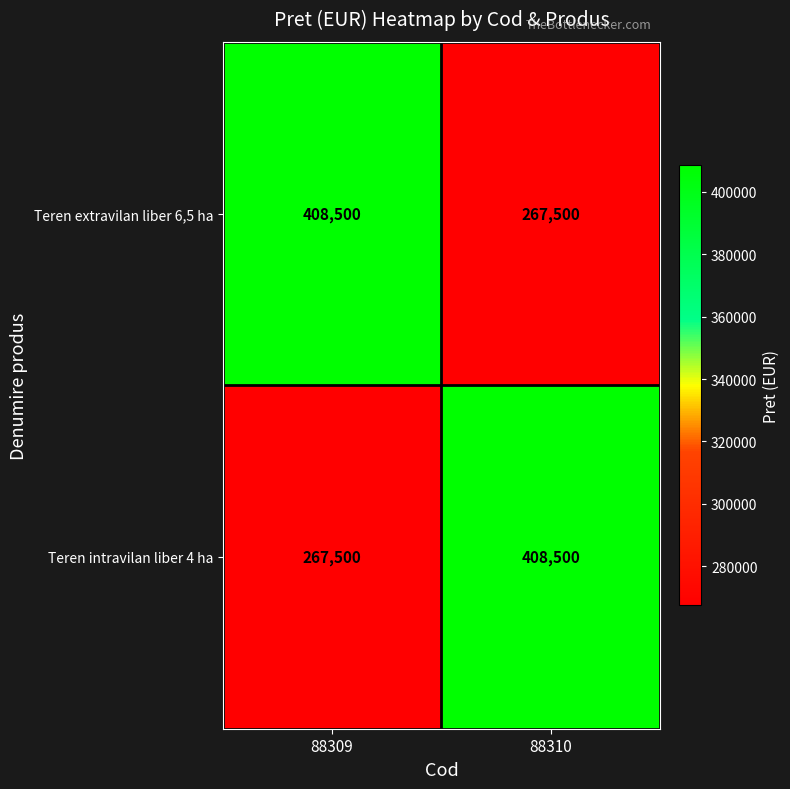

List the labels in order of Teren intravilan liber 4 ha value, largest first.

88310, 88309